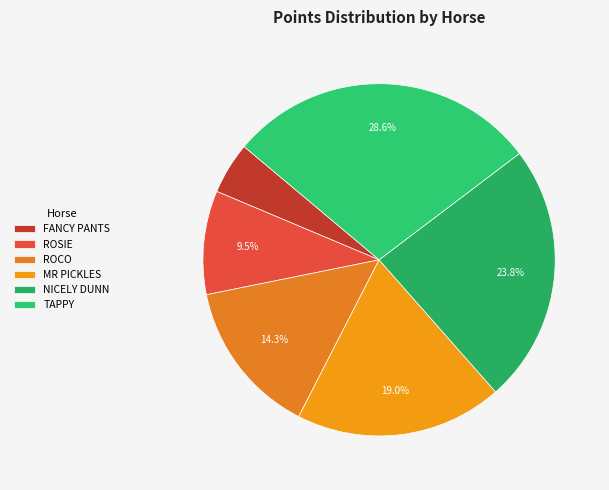

Does any single category account for the majority?

No